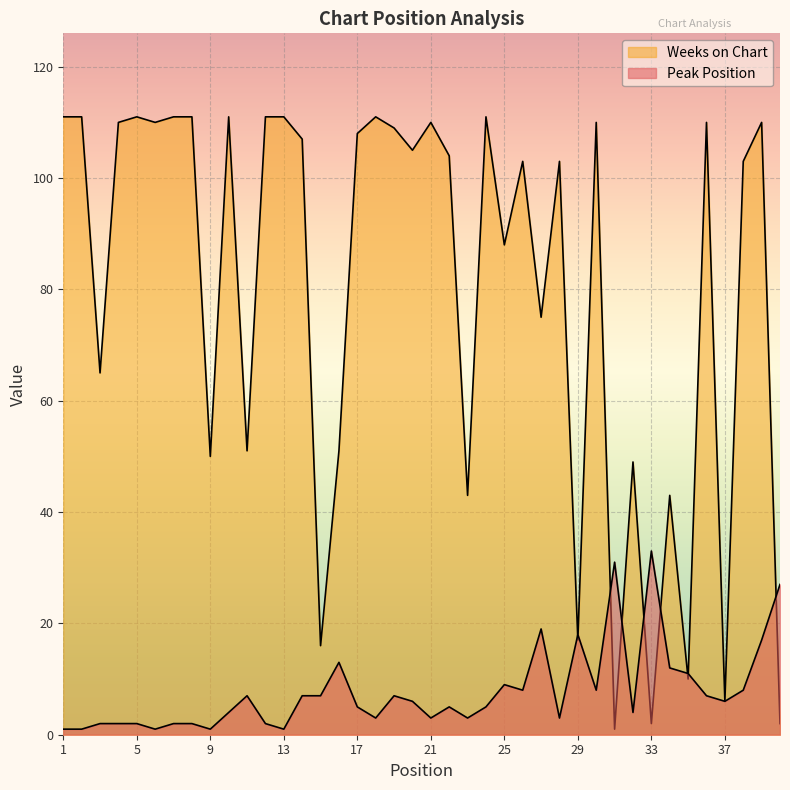

What is the minimum value shown in the chart?

1